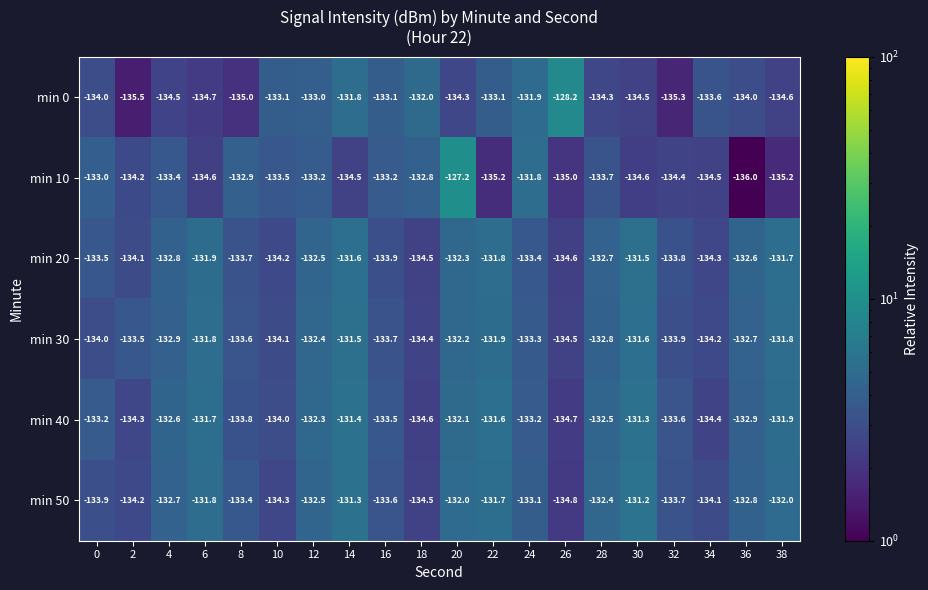

Count the number of categories in the chart.

20